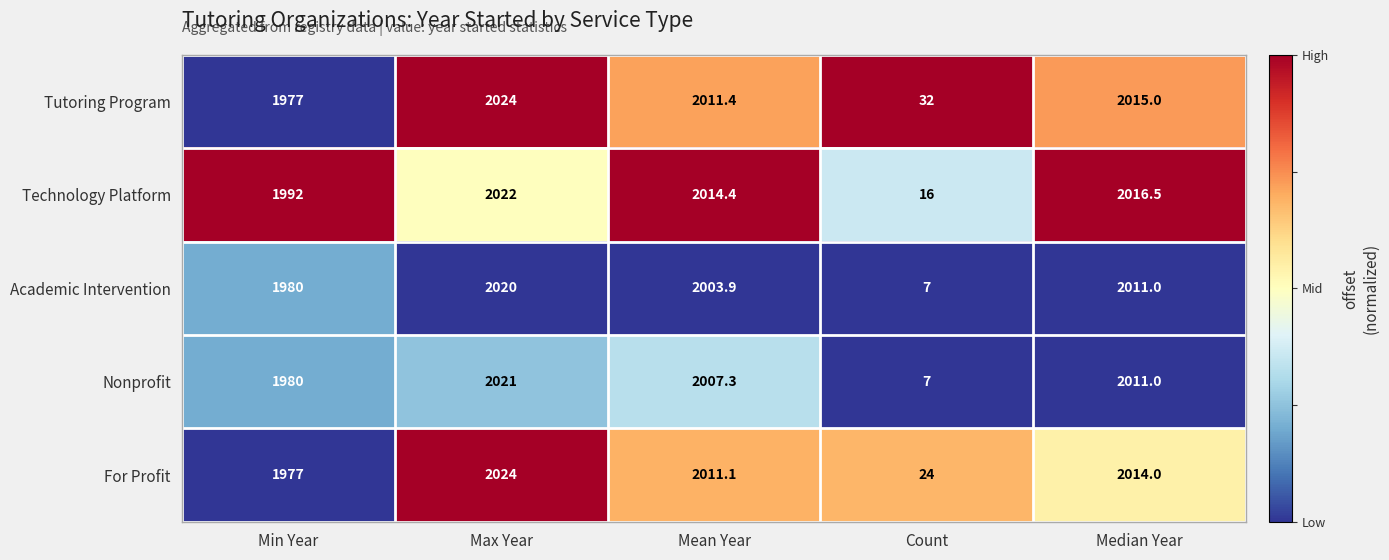

Rank the categories by Tutoring Program value from highest to lowest.

Max Year, Median Year, Mean Year, Min Year, Count